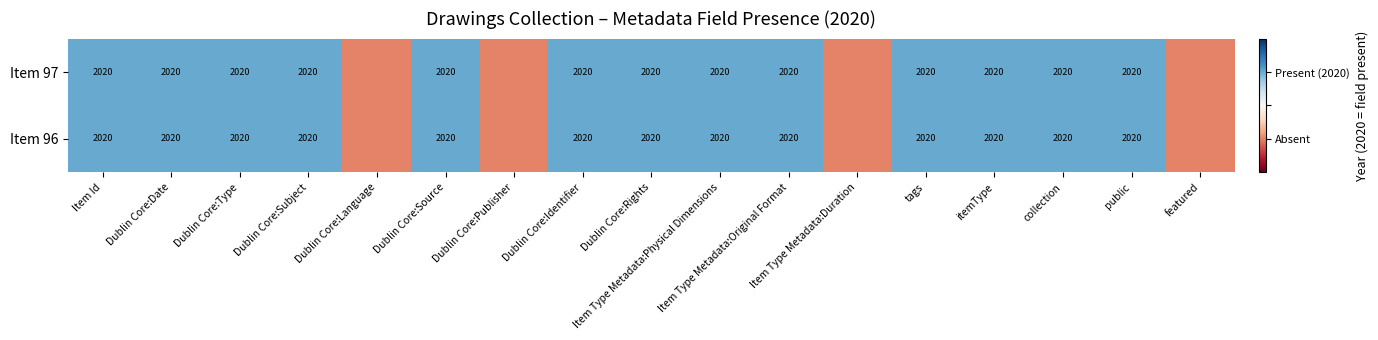

What is the sum of the Item 97 values at Dublin Core:Rights and Dublin Core:Subject?

4040